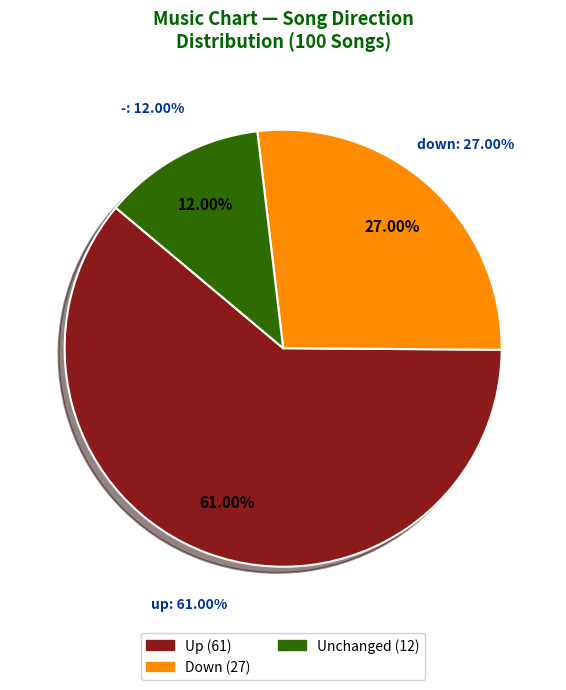

What is the smallest slice in the pie chart?

-